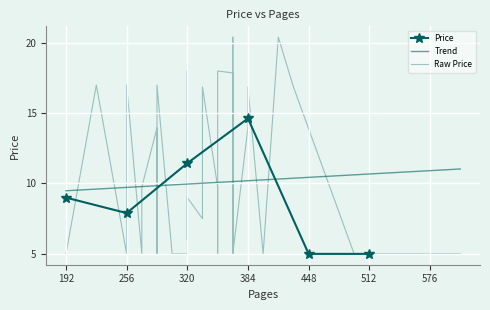

List the labels in order of value, largest first.

13, 28, 12, 27, 3, 32, 37, 38, 5, 14, 29, 30, 39, 4, 0, 9, 17, 25, 7, 15, 16, 1, 2, 6, 8, 10, 11, 18, 19, 20, 21, 22, 23, 24, 26, 31, 33, 34, 35, 36